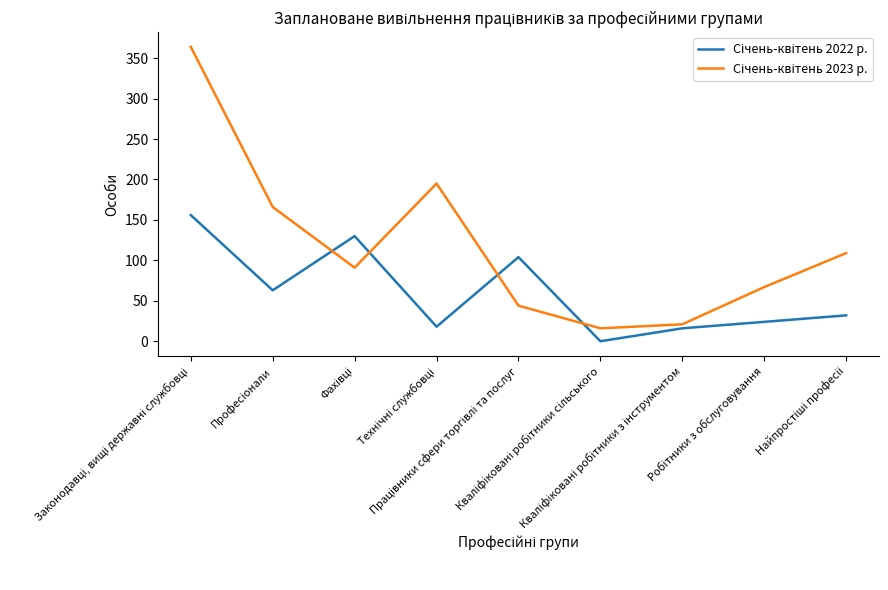

What is the maximum value shown in the chart?

364